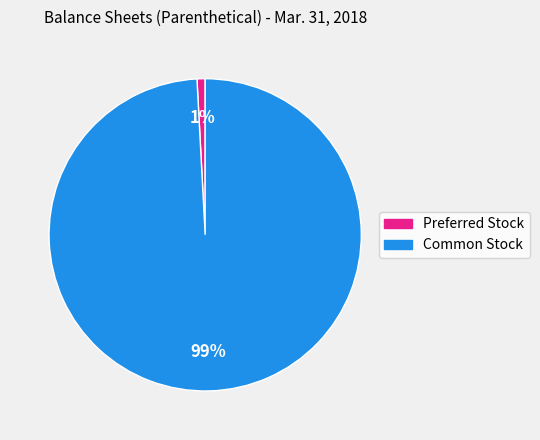

To the nearest percent, what is the average slice percentage?

50%